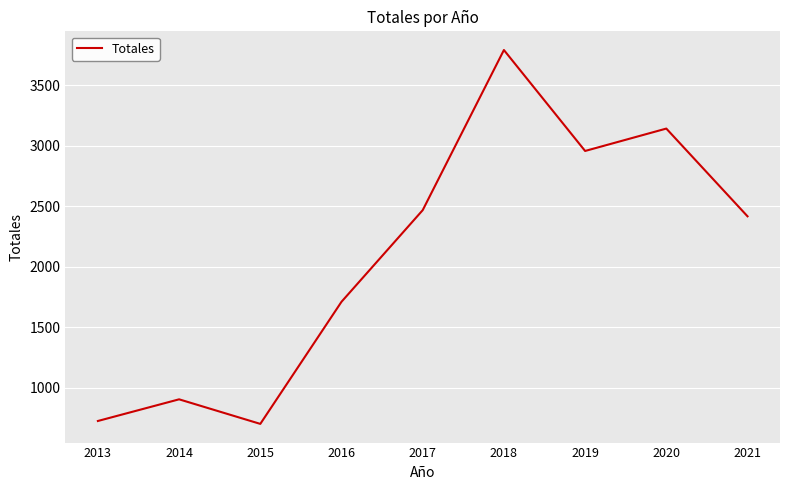

What is the change in value from 2015 to 2021?

+1715